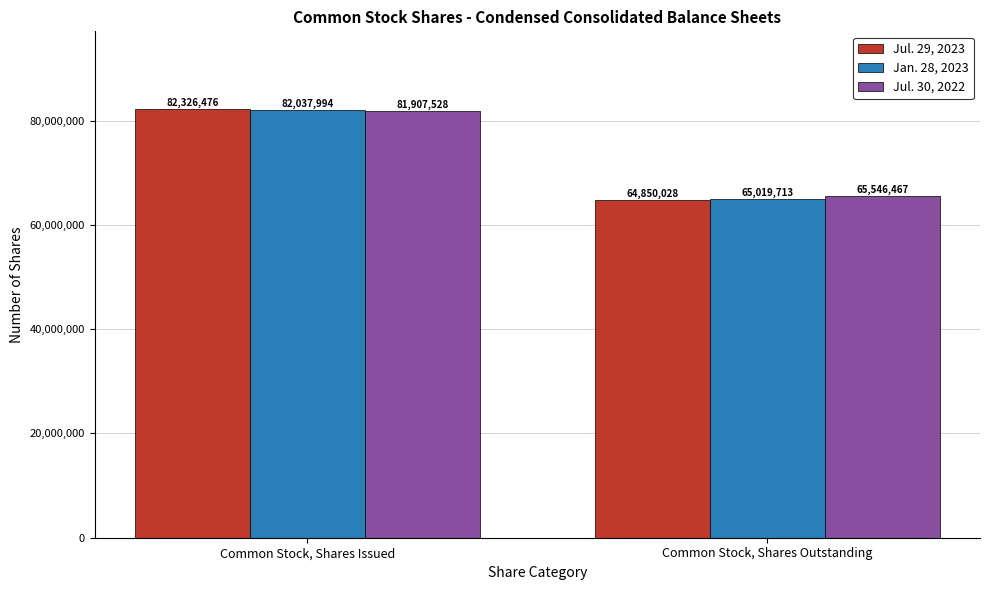

The Jan. 28, 2023 series shows 65019713 at Common Stock, Shares Outstanding. True or false?

True